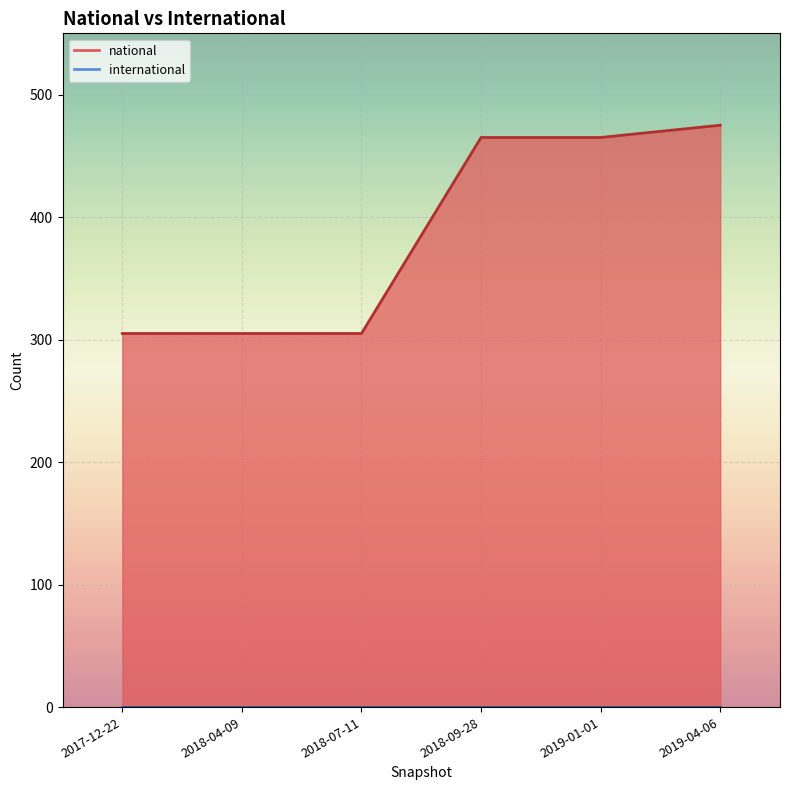

What value does the data have at 2019-04-06?

475